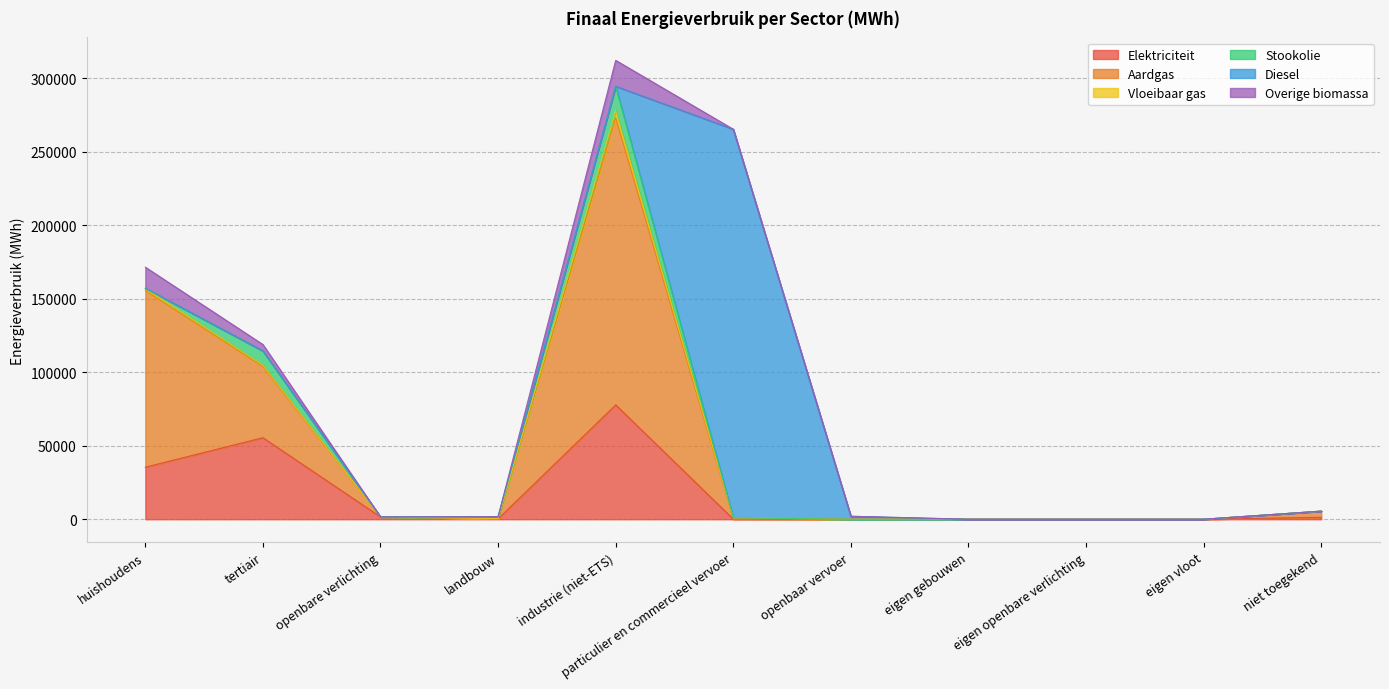

Reading left to right, transcribe all the data shown in this chart.

Elektriciteit: huishoudens=35438.7	tertiair=55498.1	openbare verlichting=1584.8	landbouw=308.8	industrie (niet-ETS)=77823.6	particulier en commercieel vervoer=104.0	openbaar vervoer=0.0	eigen gebouwen=0.0	eigen openbare verlichting=0.0	eigen vloot=0.0	niet toegekend=1339.6
Aardgas: huishoudens=120131.6	tertiair=48486.6	openbare verlichting=0.0	landbouw=115.5	industrie (niet-ETS)=195362.2	particulier en commercieel vervoer=360.4	openbaar vervoer=0.0	eigen gebouwen=0.0	eigen openbare verlichting=0.0	eigen vloot=0.0	niet toegekend=4170.9
Vloeibaar gas: huishoudens=1619.2	tertiair=834.4	openbare verlichting=0.0	landbouw=9.1	industrie (niet-ETS)=4770.1	particulier en commercieel vervoer=507.4	openbaar vervoer=0.0	eigen gebouwen=0.0	eigen openbare verlichting=0.0	eigen vloot=0.0	niet toegekend=0.0
Stookolie: huishoudens=0.0	tertiair=9739.9	openbare verlichting=0.0	landbouw=1286.5	industrie (niet-ETS)=16646.4	particulier en commercieel vervoer=0.0	openbaar vervoer=0.0	eigen gebouwen=0.0	eigen openbare verlichting=0.0	eigen vloot=0.0	niet toegekend=0.0
Diesel: huishoudens=0.0	tertiair=0.0	openbare verlichting=0.0	landbouw=0.0	industrie (niet-ETS)=0.0	particulier en commercieel vervoer=264382.6	openbaar vervoer=2024.2	eigen gebouwen=0.0	eigen openbare verlichting=0.0	eigen vloot=0.0	niet toegekend=0.0
Overige biomassa: huishoudens=14306.3	tertiair=4322.3	openbare verlichting=0.0	landbouw=0.0	industrie (niet-ETS)=17629.1	particulier en commercieel vervoer=0.0	openbaar vervoer=0.0	eigen gebouwen=0.0	eigen openbare verlichting=0.0	eigen vloot=0.0	niet toegekend=0.0